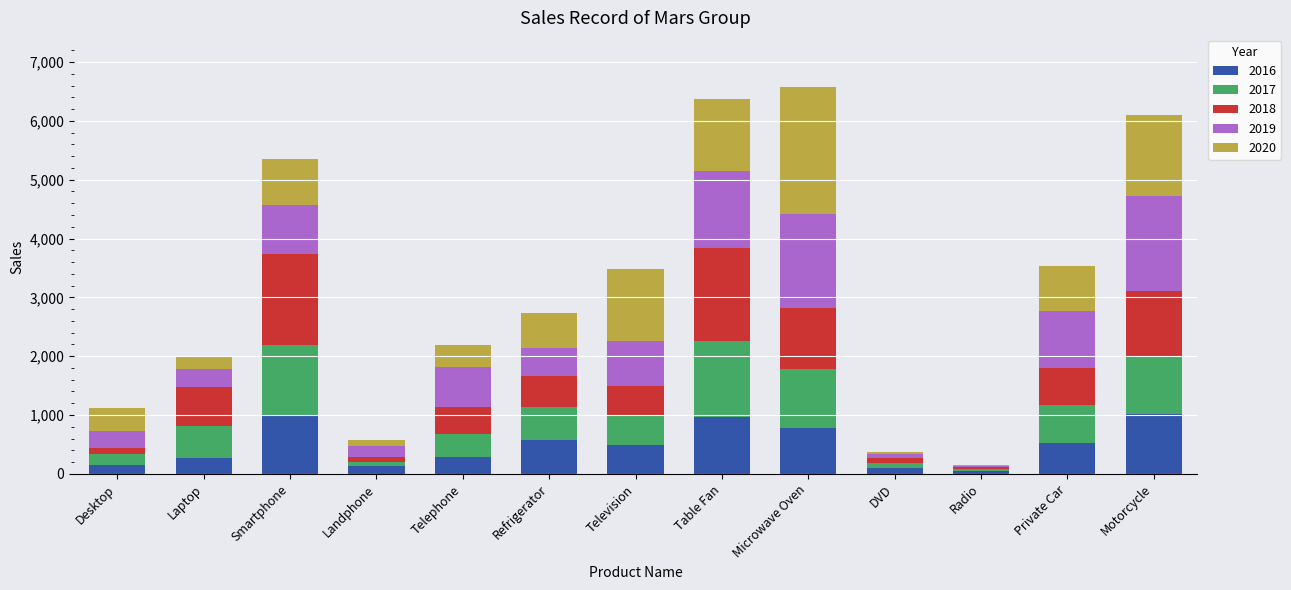

True or false: 2016 has a value of 984 at Smartphone.

True